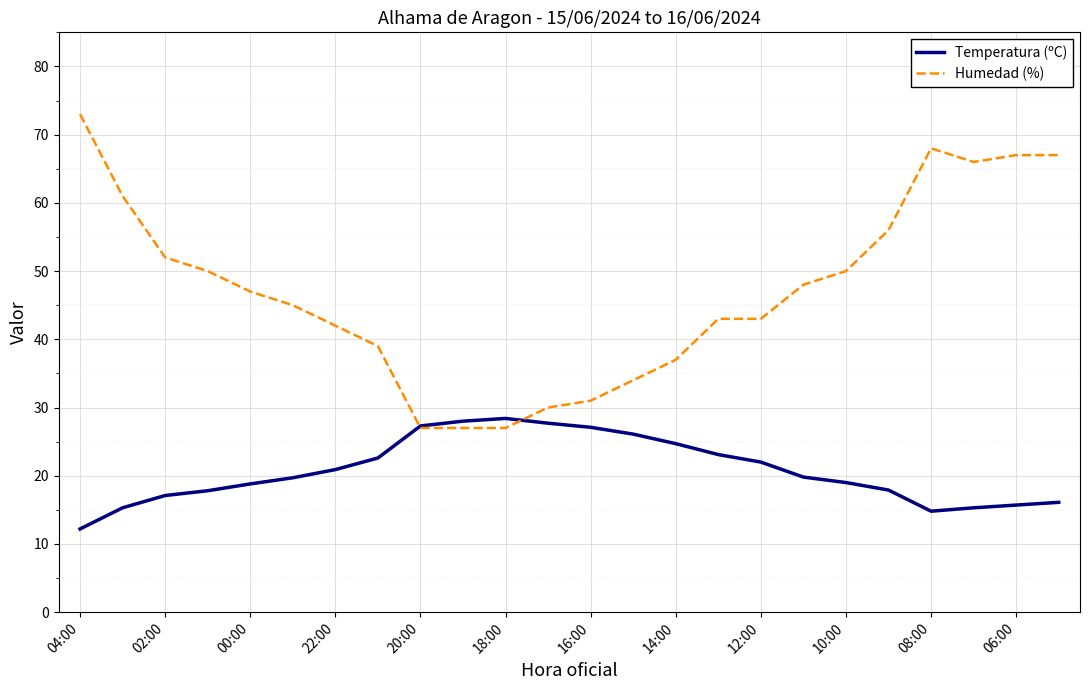

What is the highest value of the Temperatura (ºC) series?

28.4